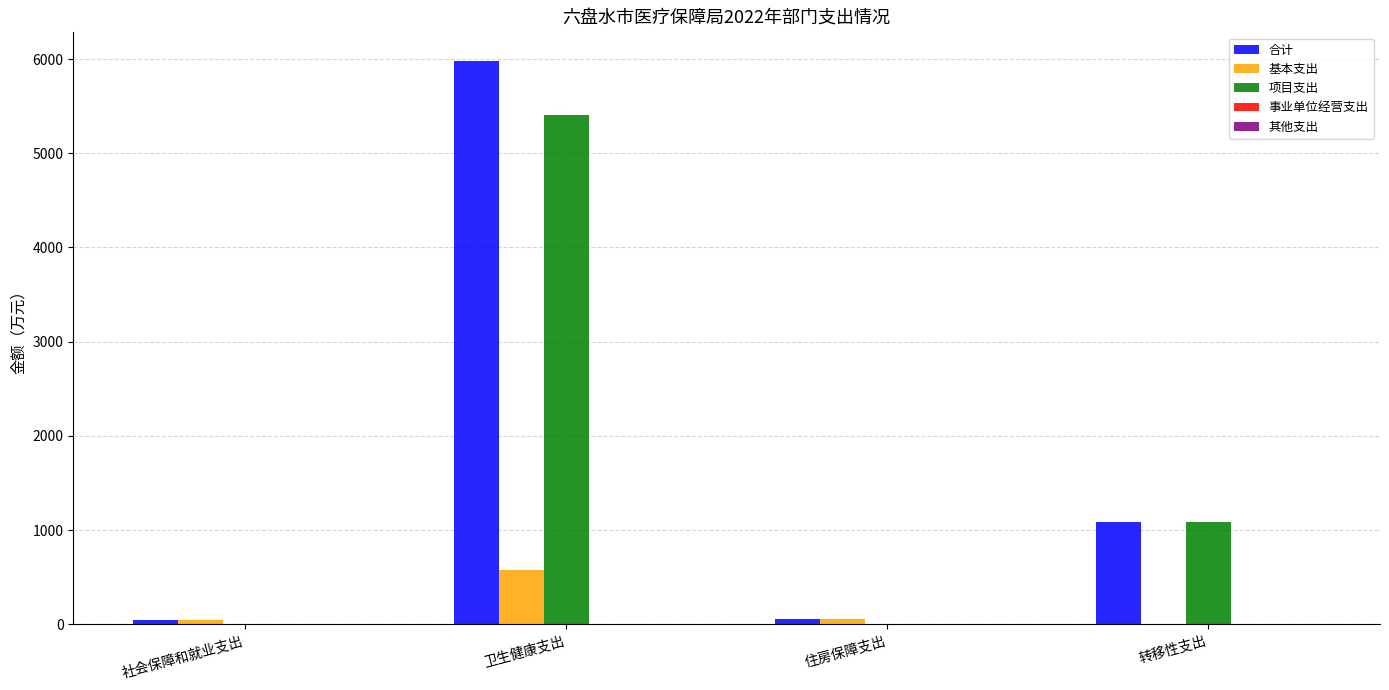

At which label does 合计 first exceed 1089?

卫生健康支出